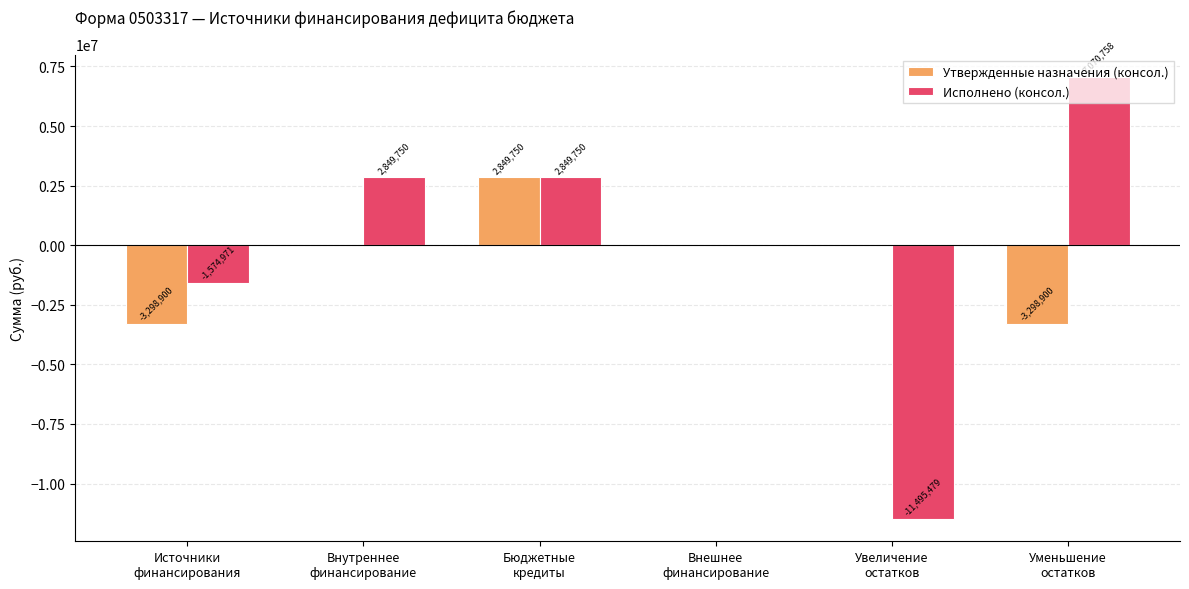

What is the highest value of the Утвержденные назначения (консол.) series?

2849750.0